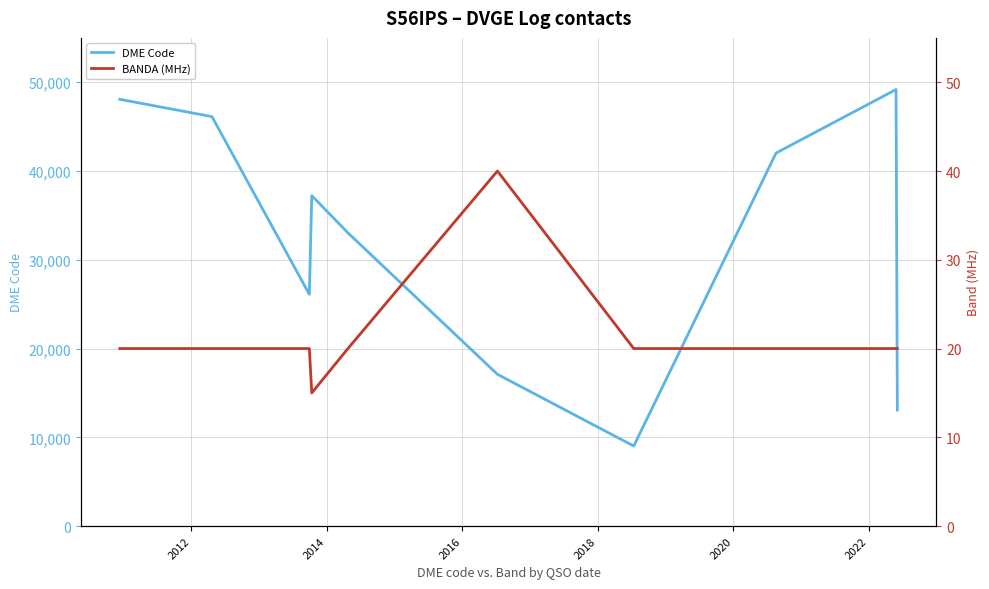

Is this an area chart (filled region under the line)?

No